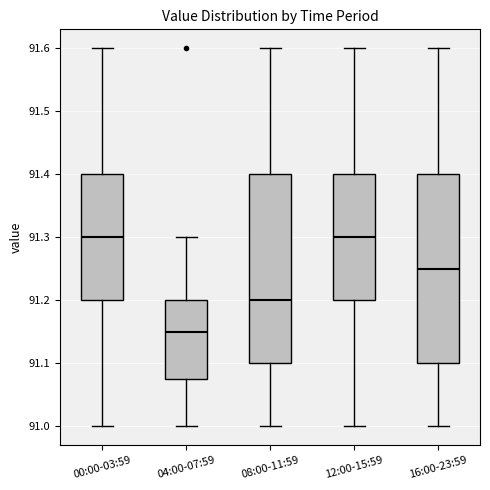

Reading left to right, transcribe this box plot: for each box, give where its median line is, the range the box spans, and where its two whiskers end, as read against the y-axis. The values are not printed on the chart, so give them approximately, as read against the axis.

00:00-03:59: median 91.30, box 91.20 to 91.40, whiskers 91.00 to 91.60
04:00-07:59: median 91.15, box 91.08 to 91.20, whiskers 91.00 to 91.30
08:00-11:59: median 91.20, box 91.10 to 91.40, whiskers 91.00 to 91.60
12:00-15:59: median 91.30, box 91.20 to 91.40, whiskers 91.00 to 91.60
16:00-23:59: median 91.25, box 91.10 to 91.40, whiskers 91.00 to 91.60